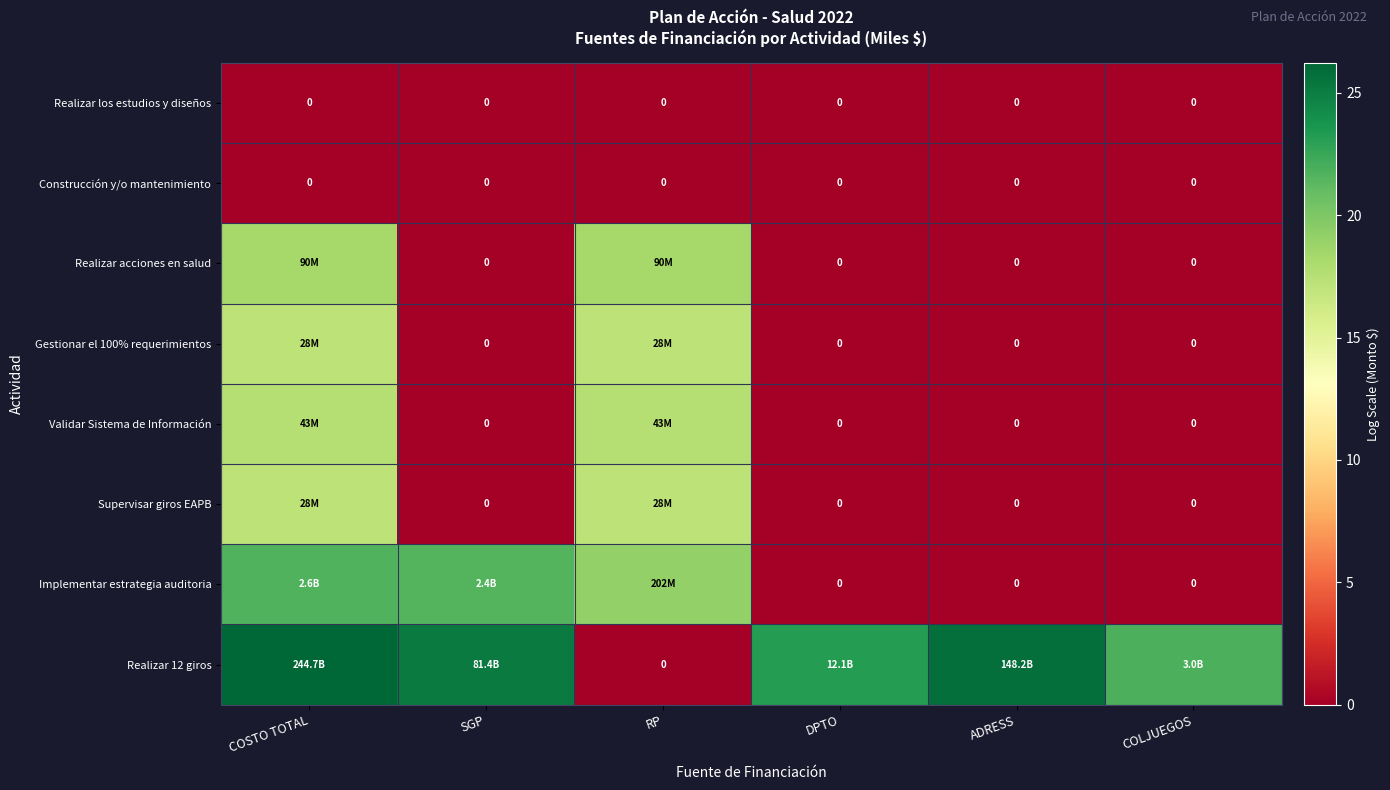

True or false: Validar Sistema de Información has a value of -9.9 at SGP.

False